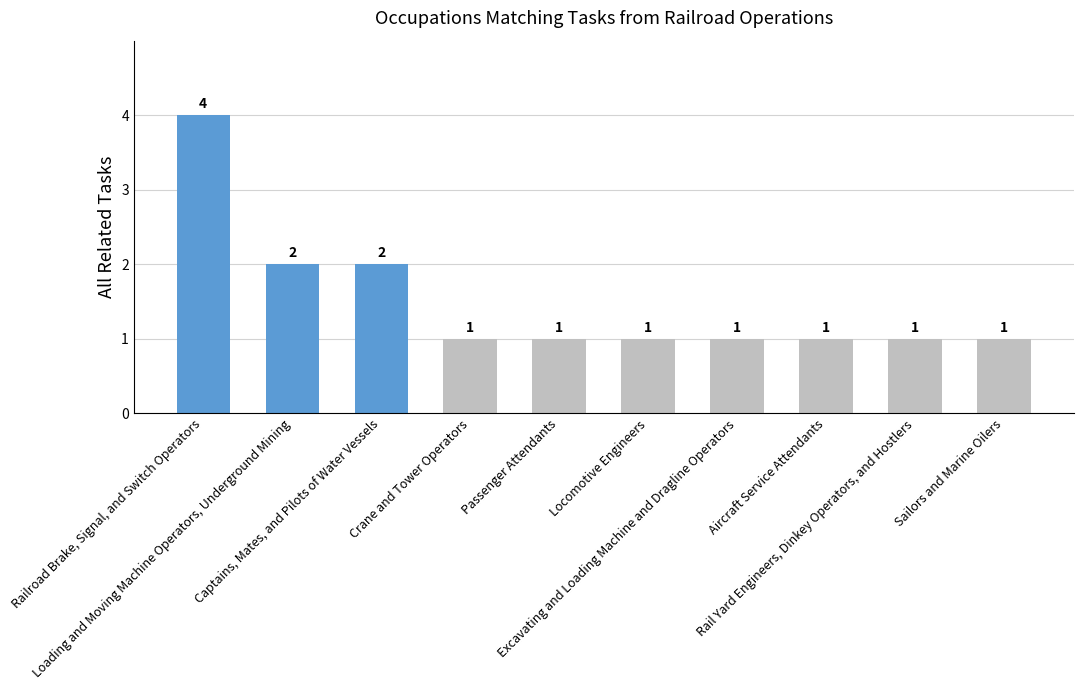

What is the label of the 9th bar from the right?

Loading and Moving Machine Operators, Underground Mining